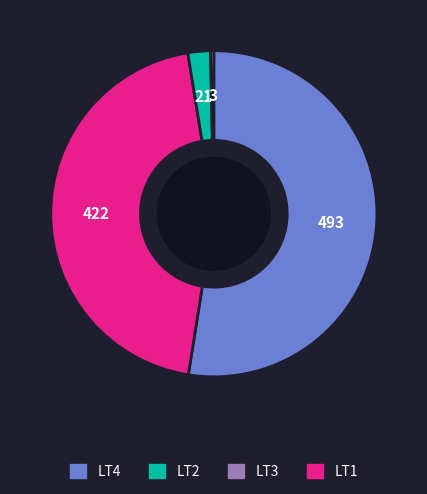

Is there a majority slice in this chart?

Yes